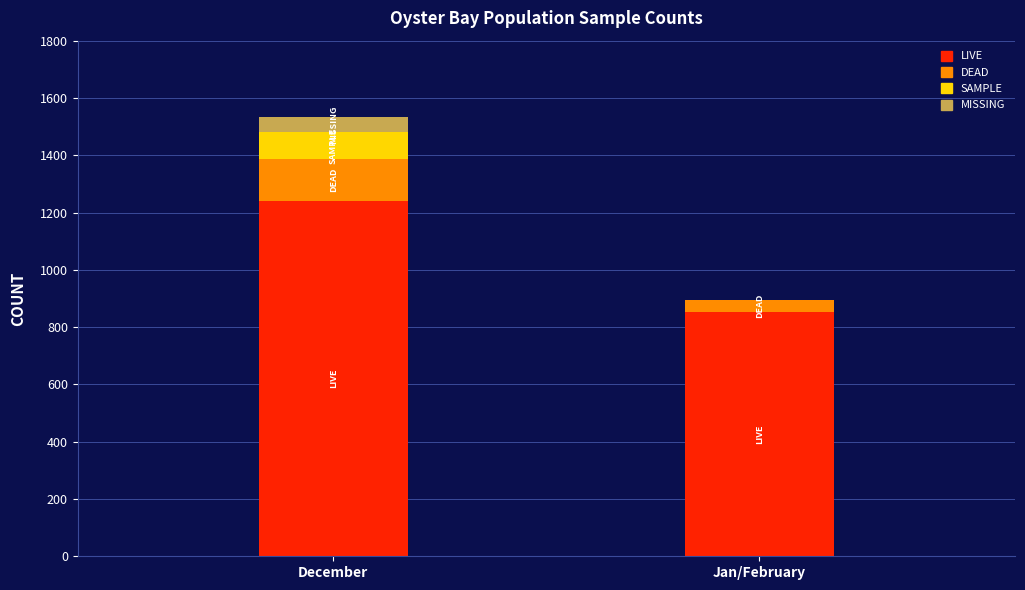

What is the total value across all series at December?

1534